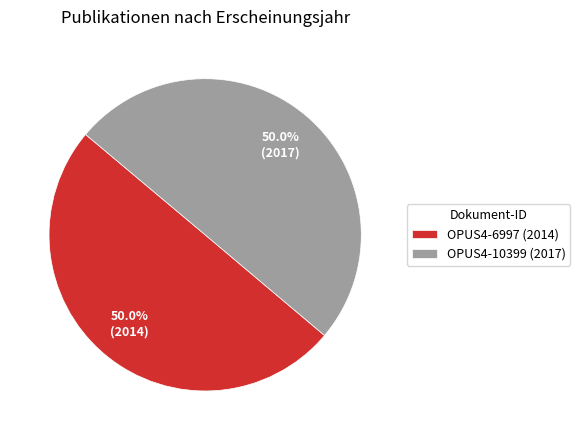

Approximately how many times larger is the value at OPUS4-10399 (2017) compared to OPUS4-6997 (2014)?

1.0